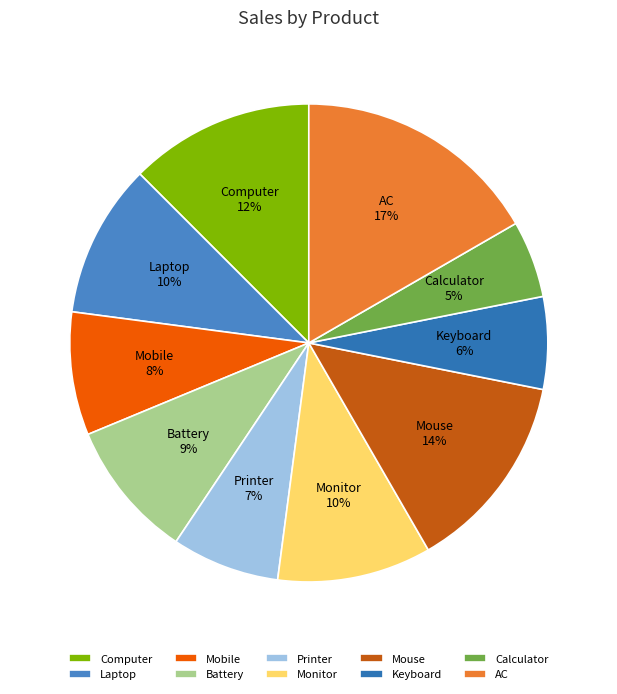

How many segments does this pie chart have?

10